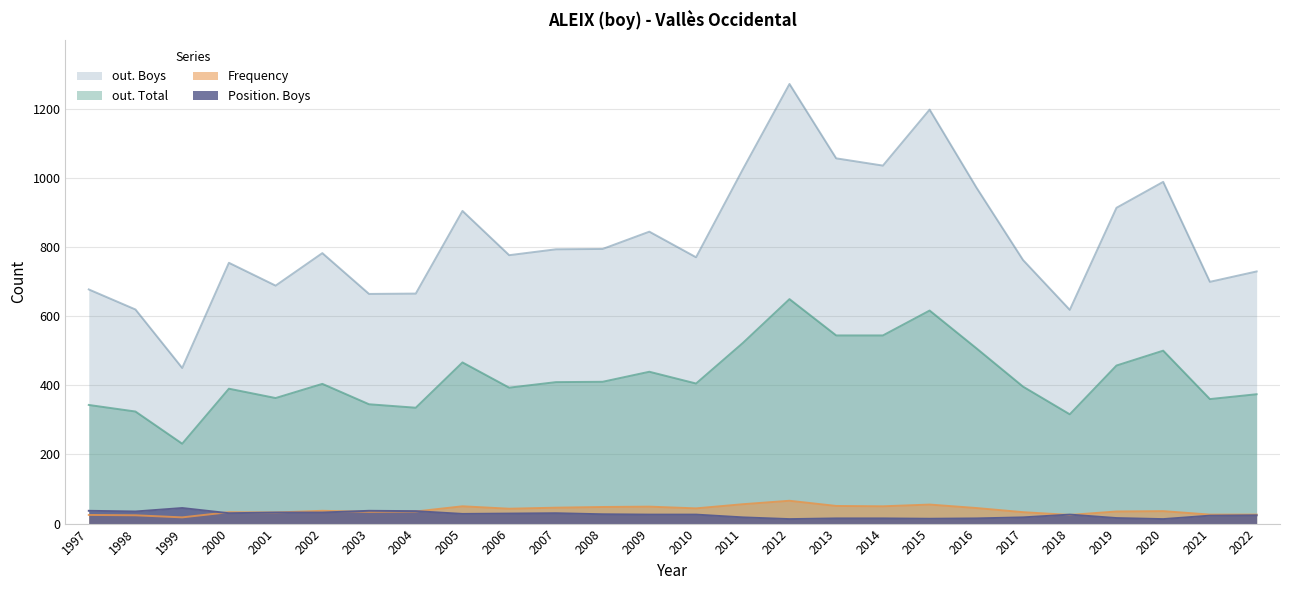

What is the difference between the maximum and second lowest values in the Frequency series?

42